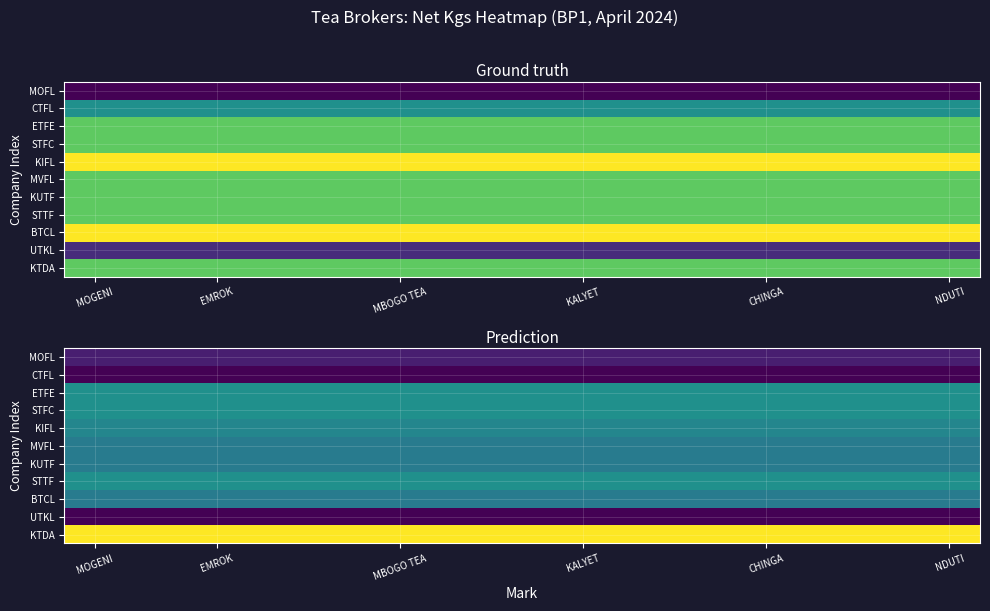

What is the total value across all series at EMROK?

206